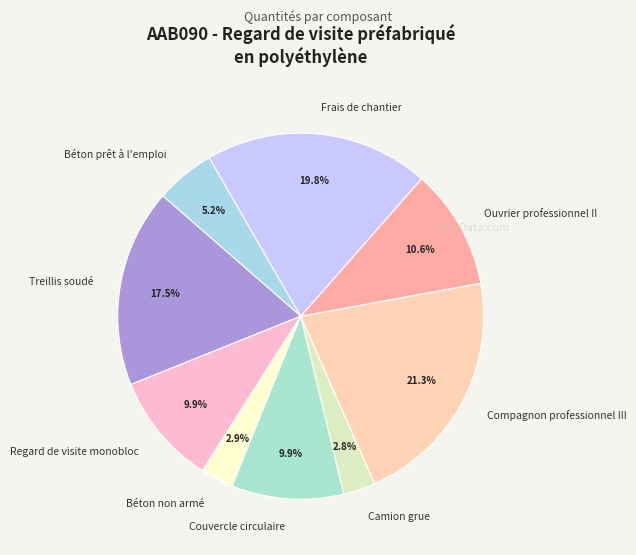

Is there a majority slice in this chart?

No